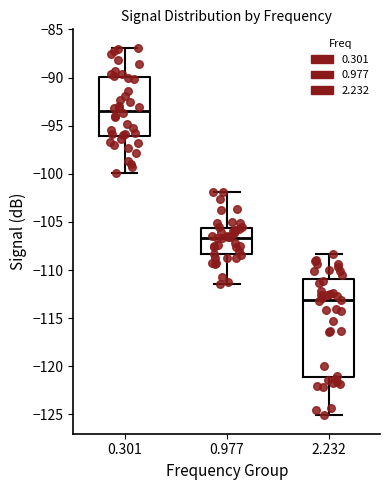

Reading left to right, read every box against the y-axis: the position of its median line, the range the box covers, and the ends of its whiskers. The values are not printed on the chart, so give them approximately, as read against the axis.

0.301: median -93.5, box -96.0 to -90.0, whiskers -100.0 to -87.0
0.977: median -106.5, box -108.5 to -105.5, whiskers -111.5 to -102.0
2.232: median -113.0, box -121.0 to -111.0, whiskers -125.0 to -108.5